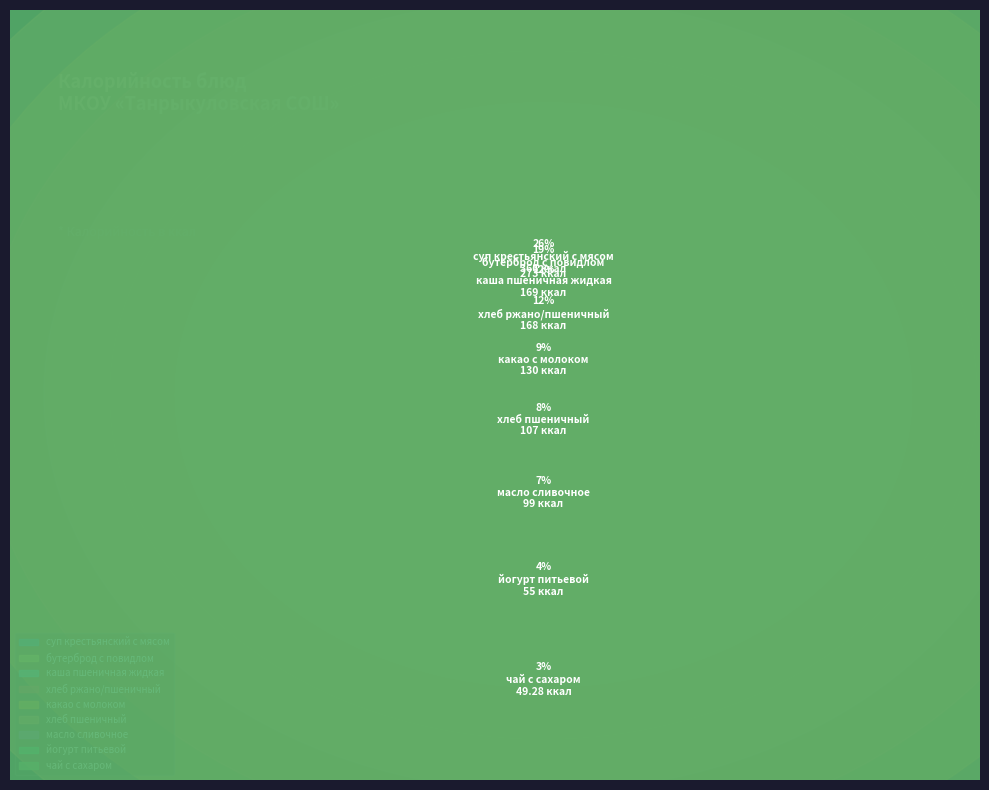

Rank the categories by value from highest to lowest.

суп крестьянский с мясом, бутерброд с повидлом, каша пшеничная жидкая, хлеб ржано/пшеничный, какао с молоком, хлеб пшеничный, масло сливочное, йогурт питьевой, чай с сахаром